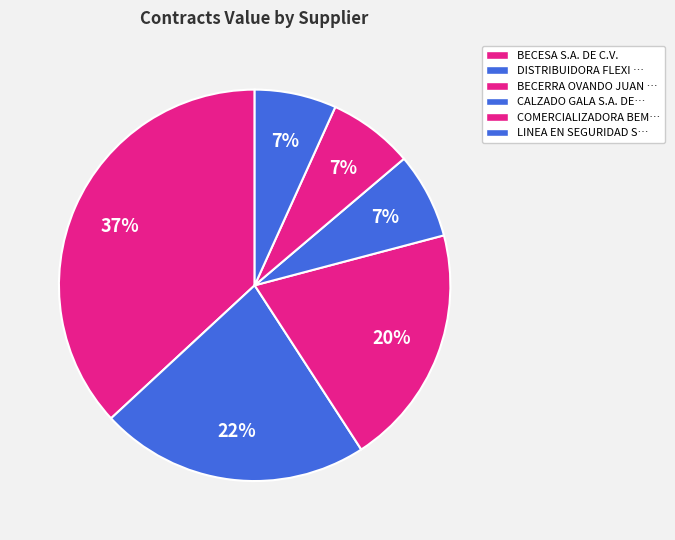

Which slice is the largest?

BECESA S.A. DE C.V.